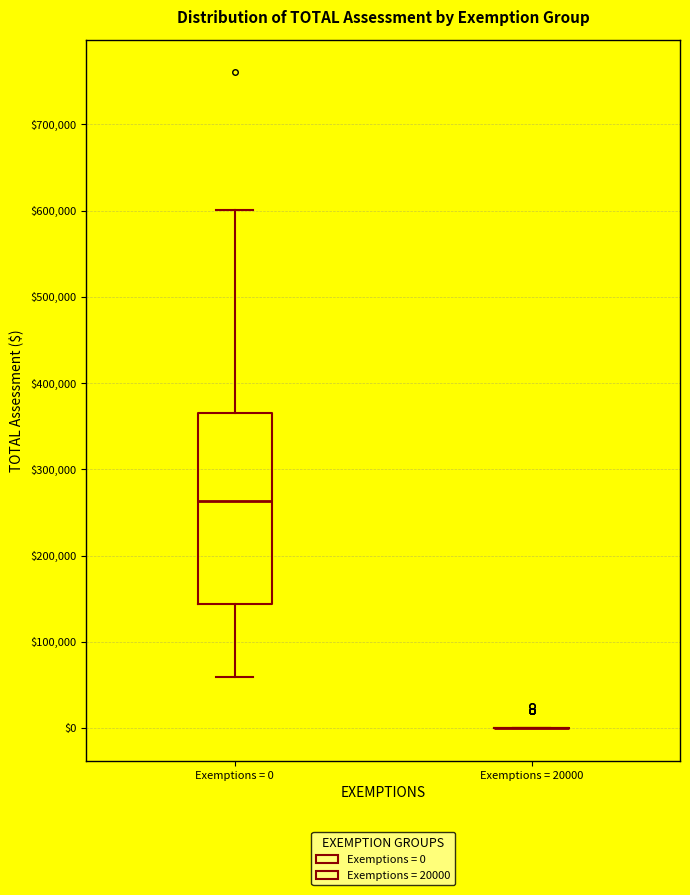

Comparing the boxes themselves (not the whiskers), which one is the tallest?

Exemptions = 0